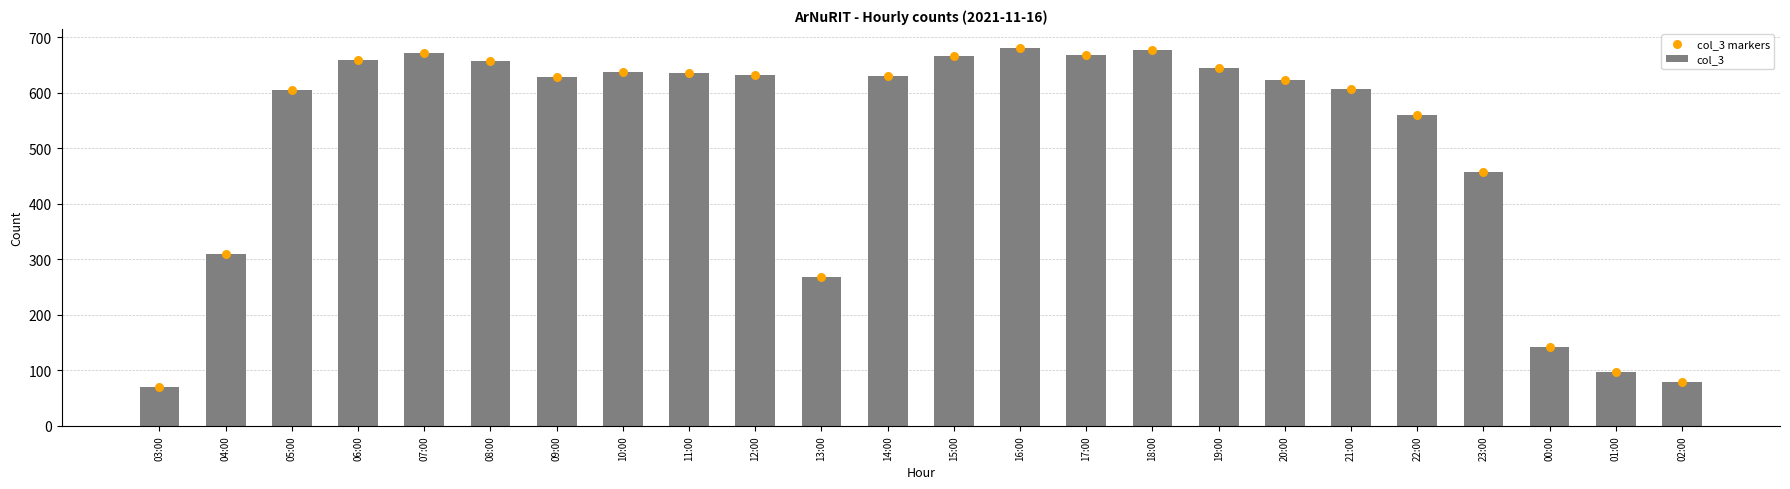

Which series contains the highest Y value?

col_3